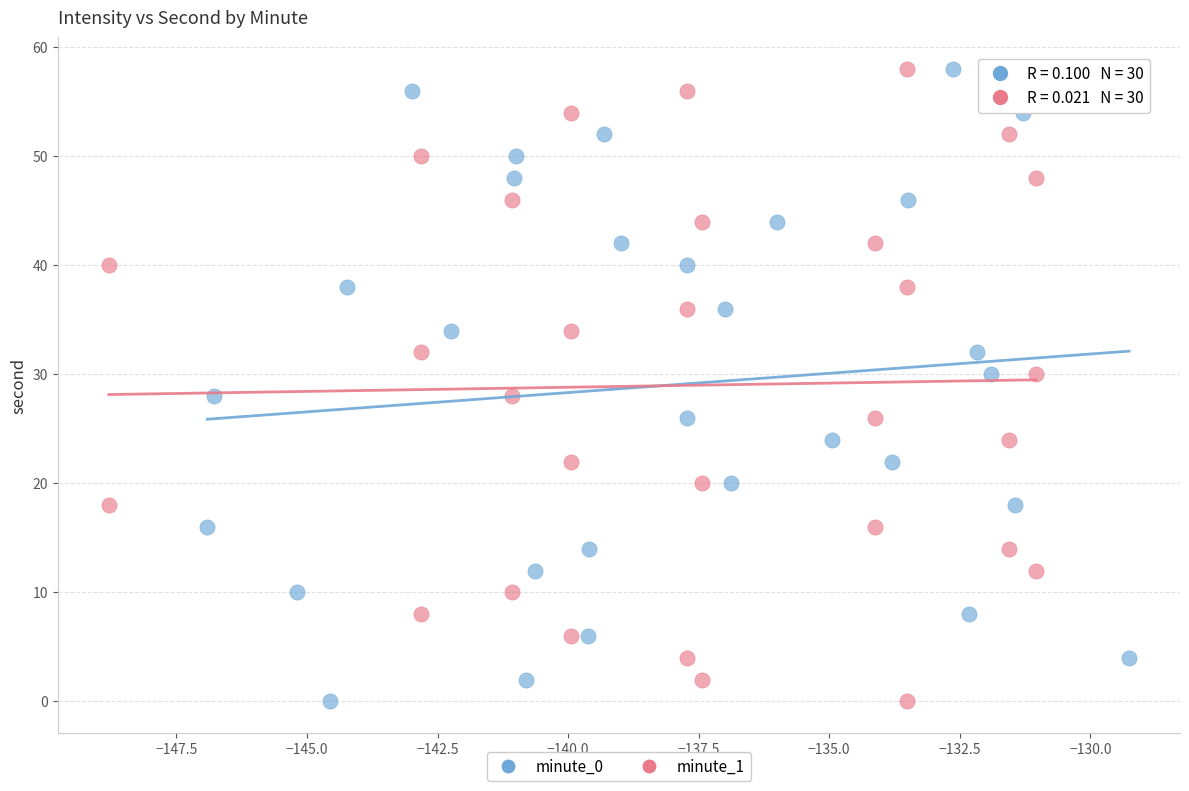

What are all the series names shown in the legend?

minute_0, minute_1